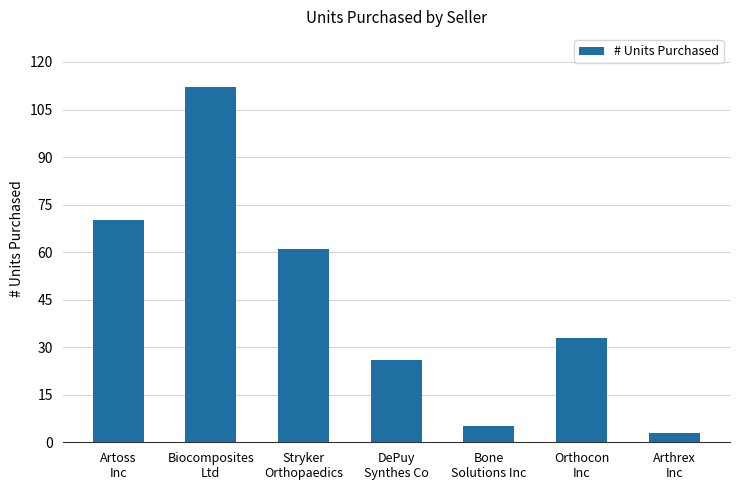

Rank the categories by value from highest to lowest.

Biocomposites
Ltd, Artoss
Inc, Stryker
Orthopaedics, Orthocon
Inc, DePuy
Synthes Co, Bone
Solutions Inc, Arthrex
Inc